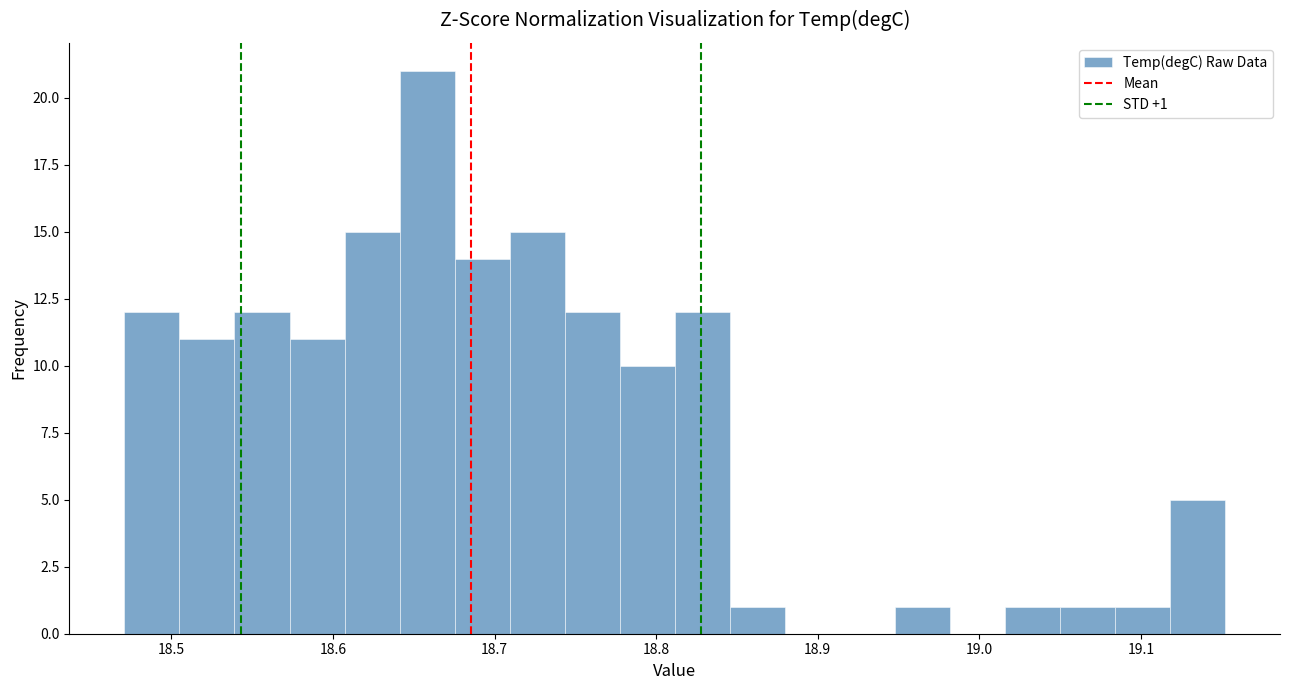

Read against the x-axis, roughly where is the centre of the tallest bar?

18.66